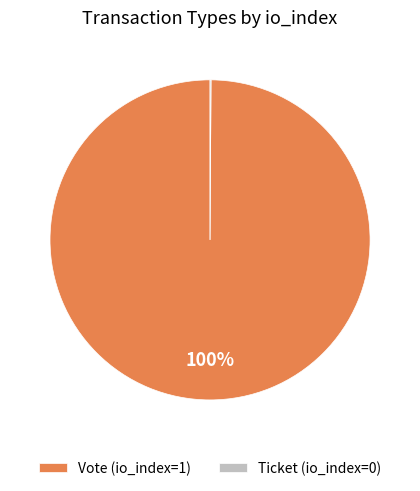

True or false: Vote (io_index=1) accounts for 88% of the total.

False